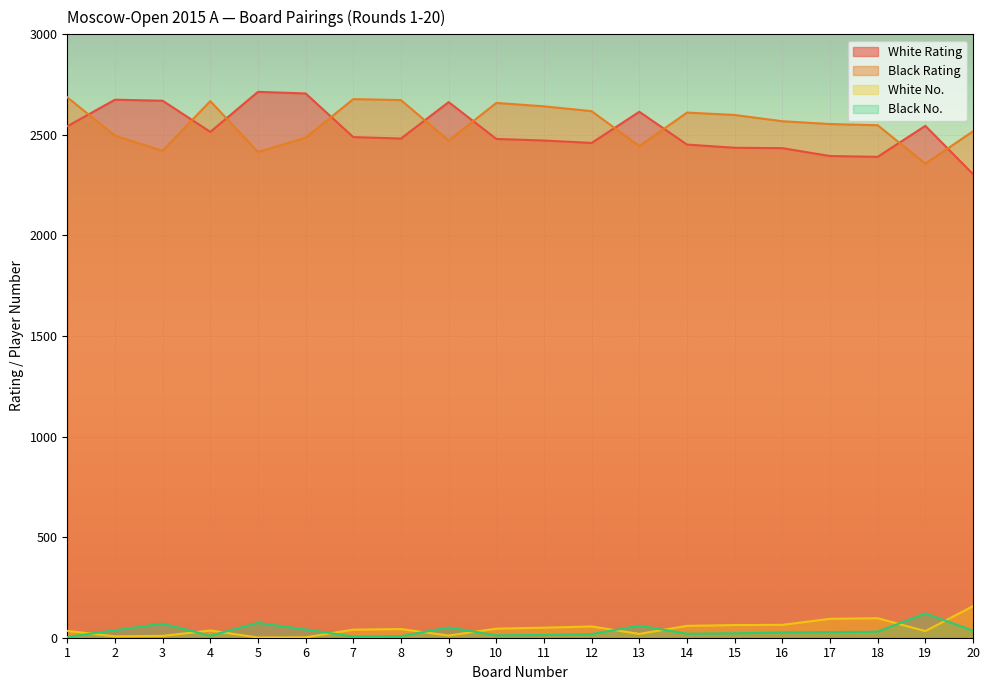

Which category has the lowest value in the White No. series?

5